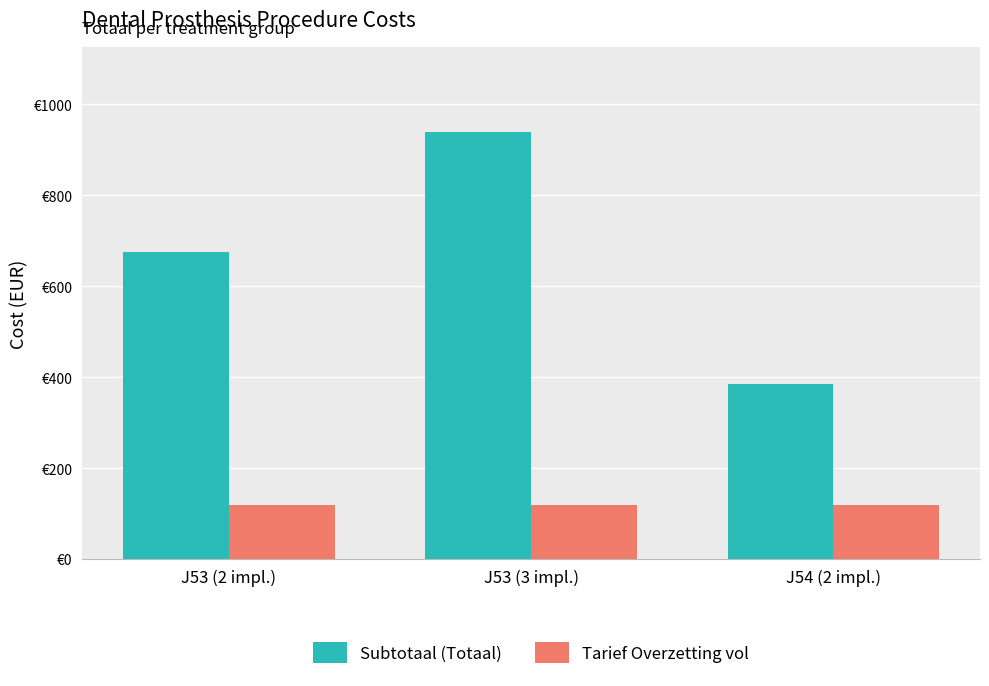

How many groups of bars are there?

3